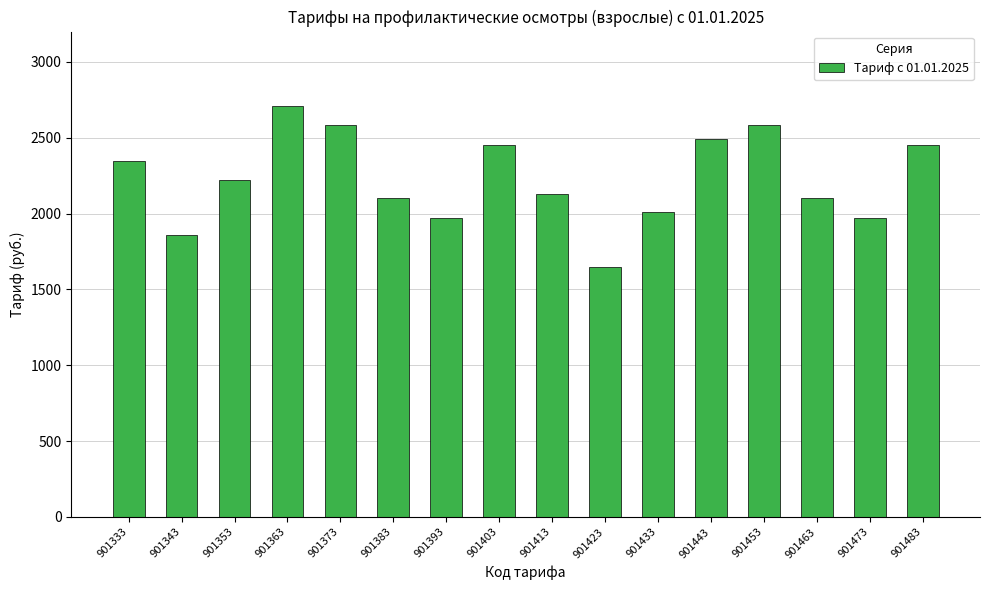

Reading right to left, list all the values displayed in this chart.

2452	1968	2102	2587	2492	2007	1645	2129	2452	1968	2102	2587	2708	2223	1861	2345